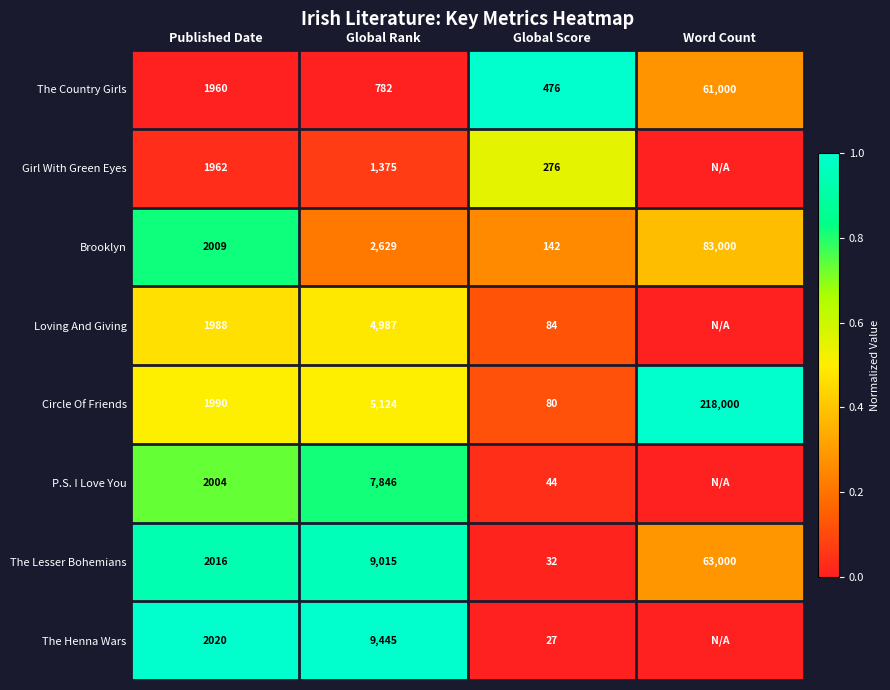

What is the difference between the maximum and minimum values in the Circle Of Friends series?

217920